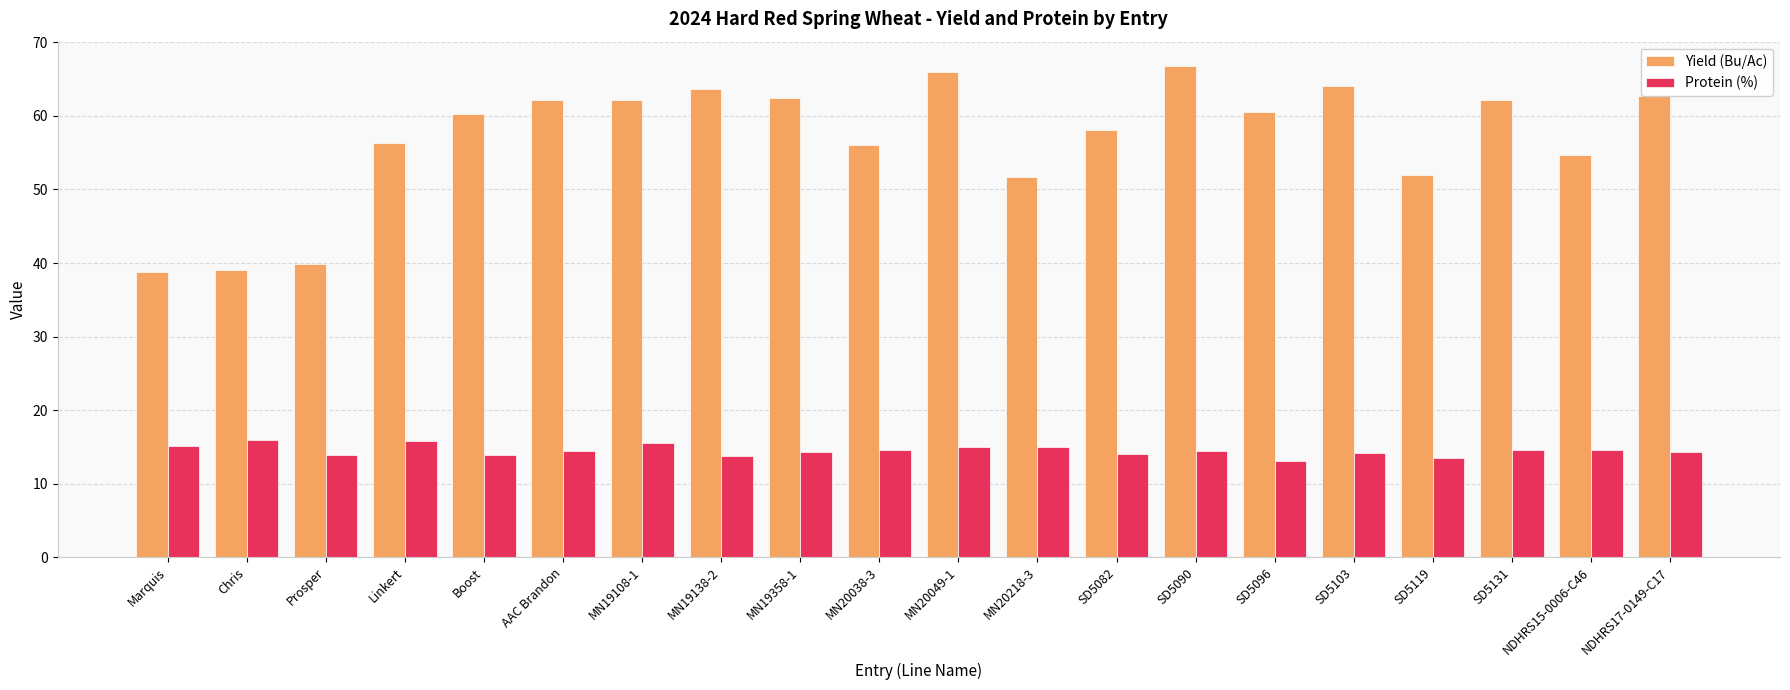

Which series has the largest total across all categories?

Yield (Bu/Ac)